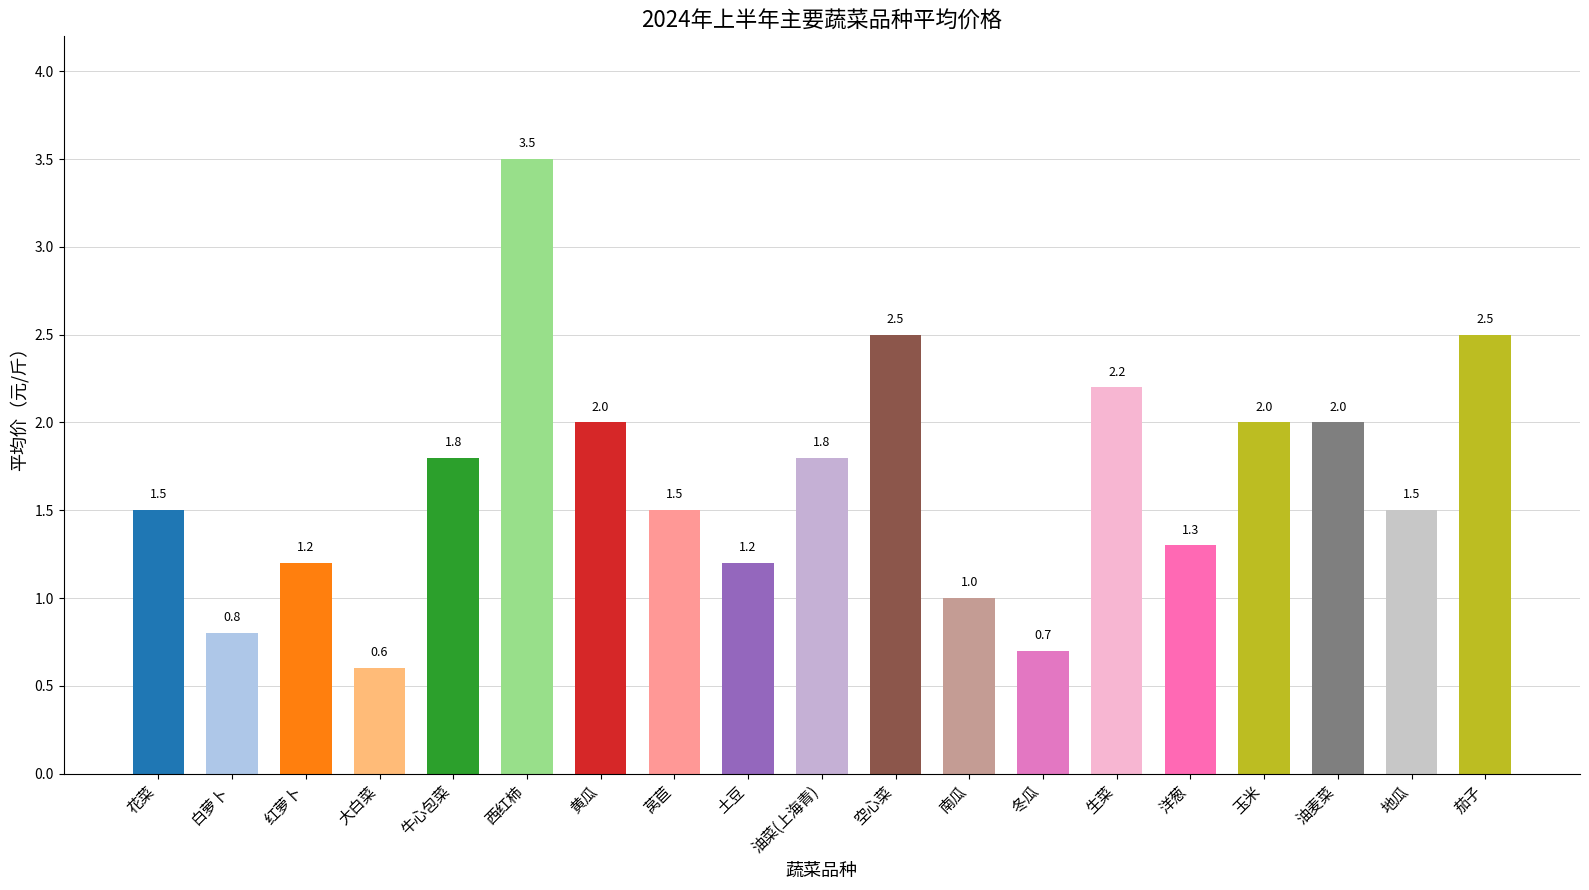

Reading left to right, transcribe all the data shown in this chart.

1.5	0.8	1.2	0.6	1.8	3.5	2.0	1.5	1.2	1.8	2.5	1.0	0.7	2.2	1.3	2.0	2.0	1.5	2.5